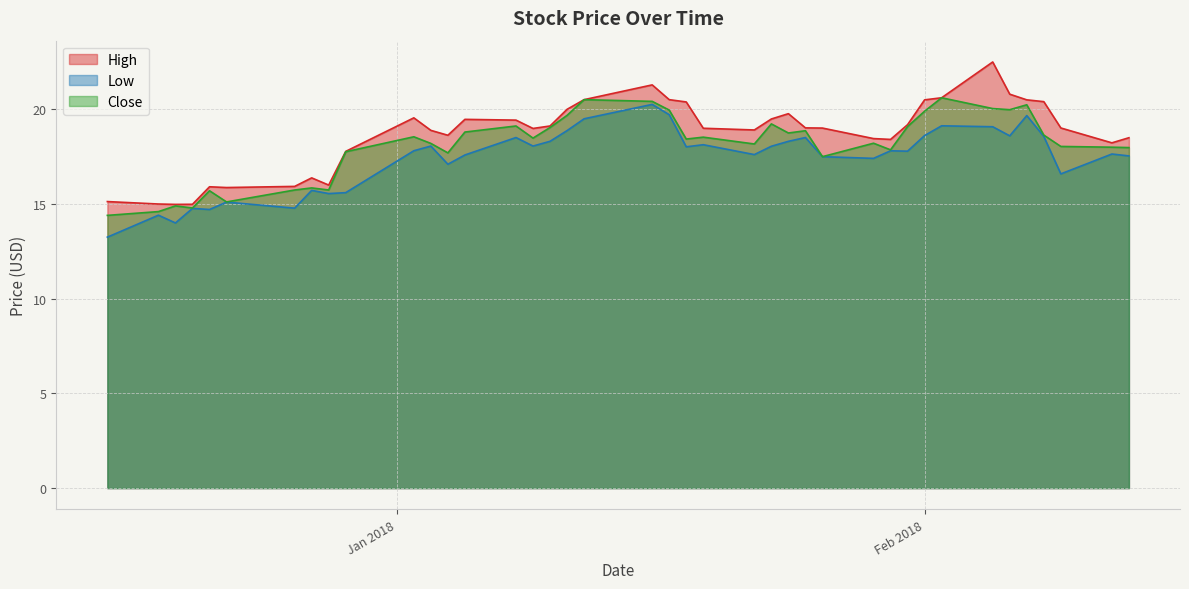

What is the difference between the maximum and minimum values in the Close series?

6.2